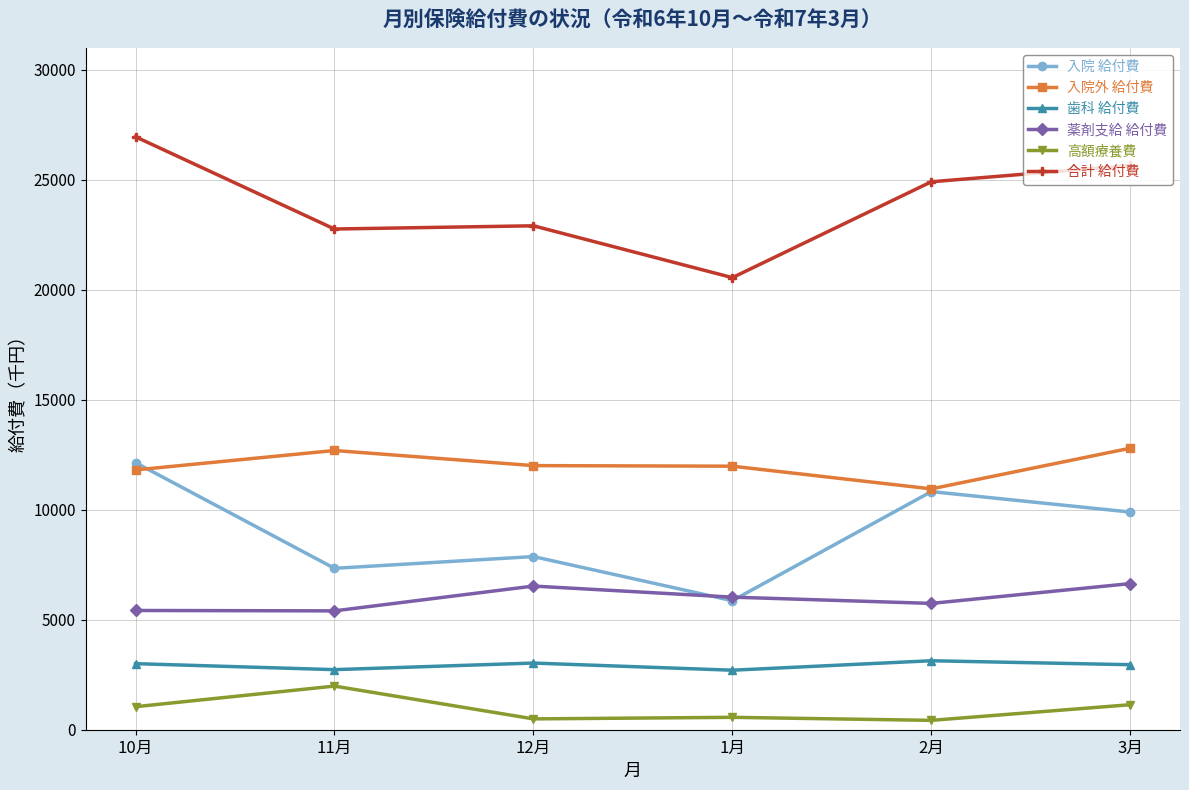

What are all the series names shown in the legend?

入院 給付費, 入院外 給付費, 歯科 給付費, 薬剤支給 給付費, 高額療養費, 合計 給付費